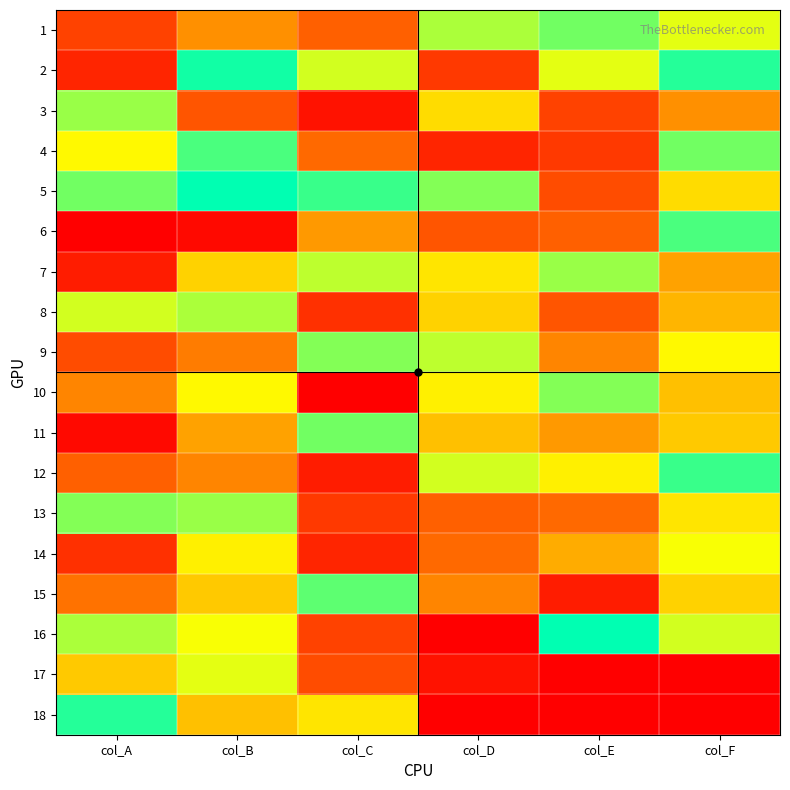

What is the total value across all series at col_A?

308